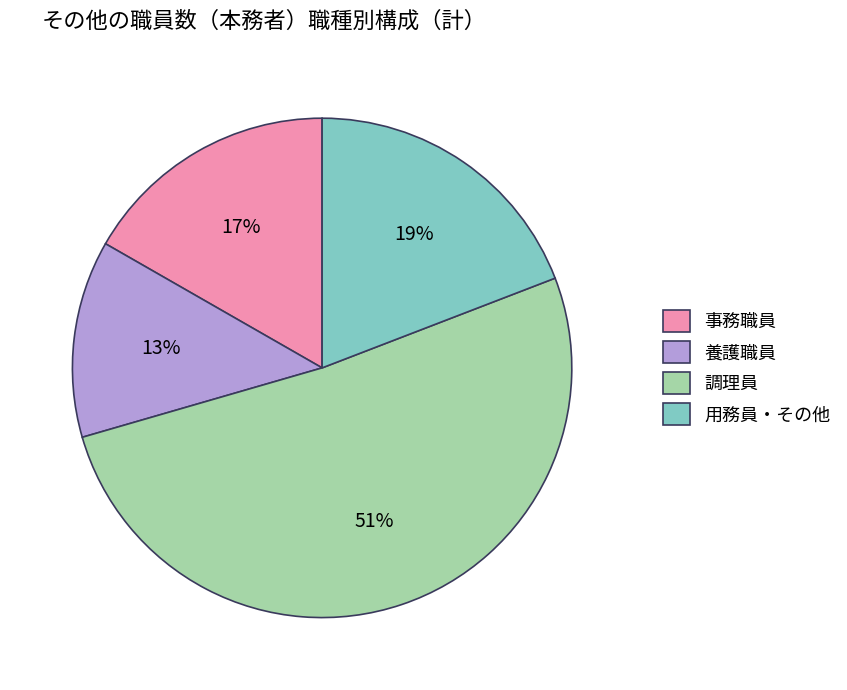

Is there any slice that represents more than half of the pie?

Yes